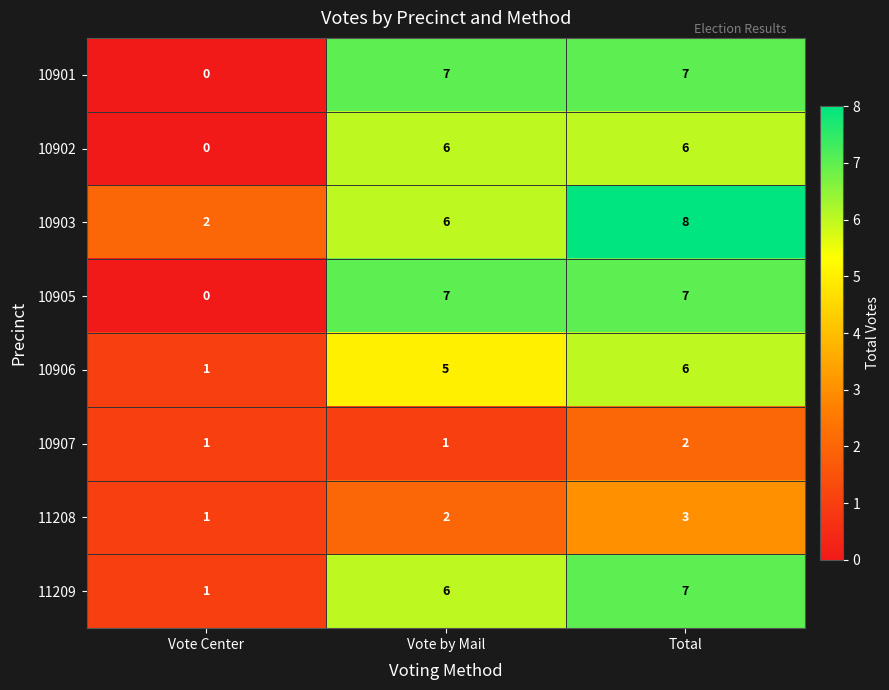

True or false: 10903 has a value of 9 at Vote by Mail.

False